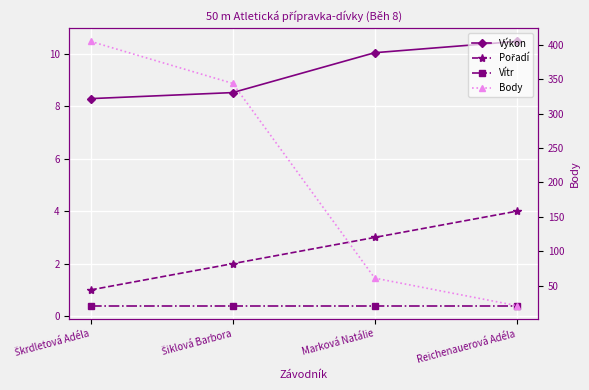

What is the average value of the Vítr series?

0.4